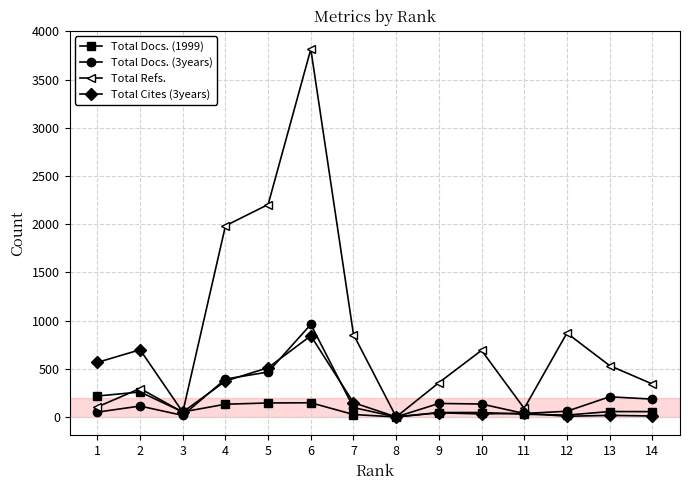

At which category does Total Refs. reach its first local peak?

2